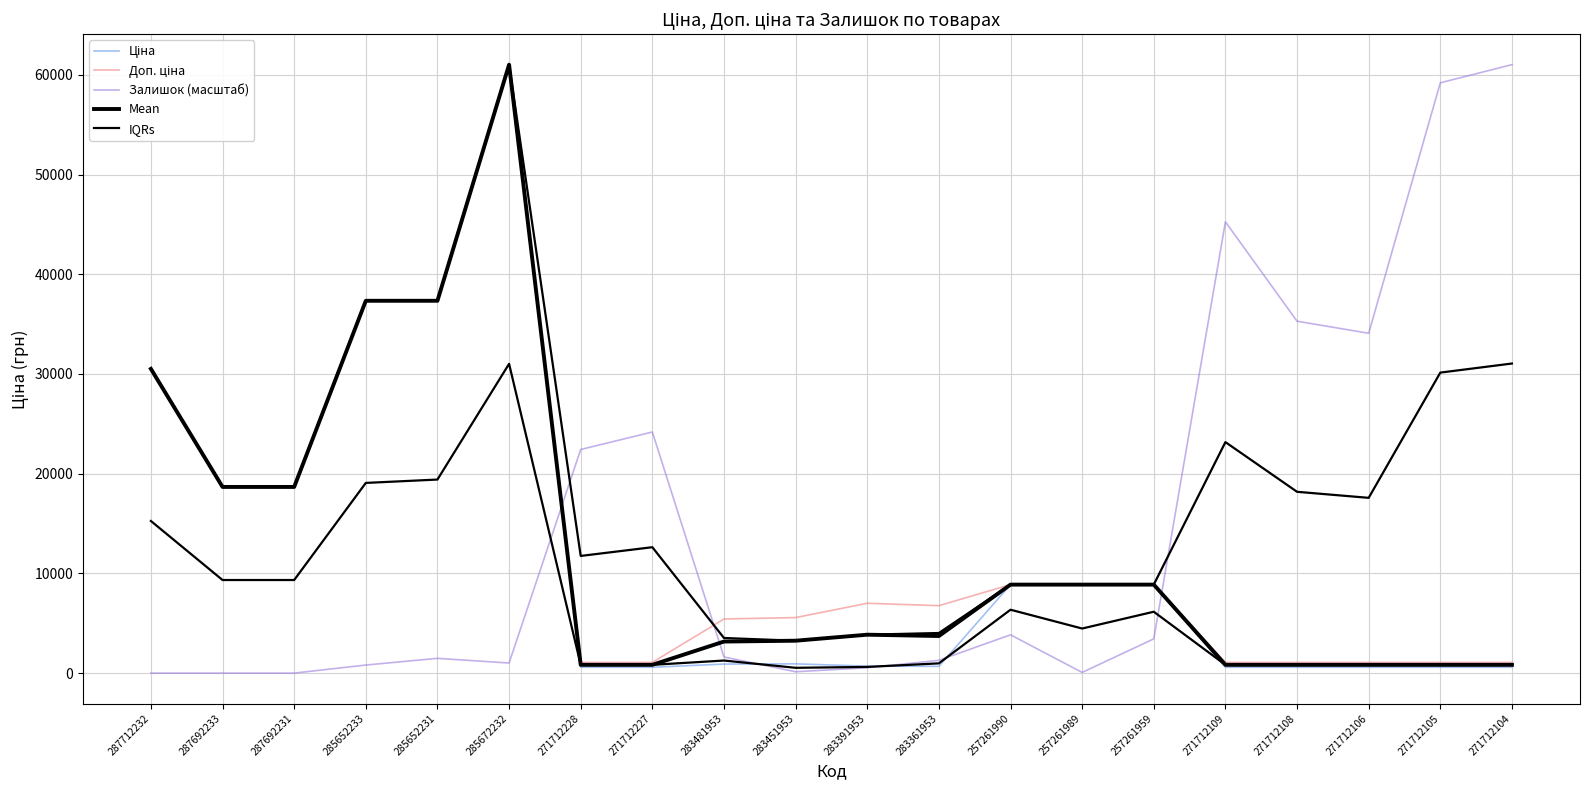

What is the difference between the maximum and second lowest values in the Залишок (масштаб) series?

61024.7